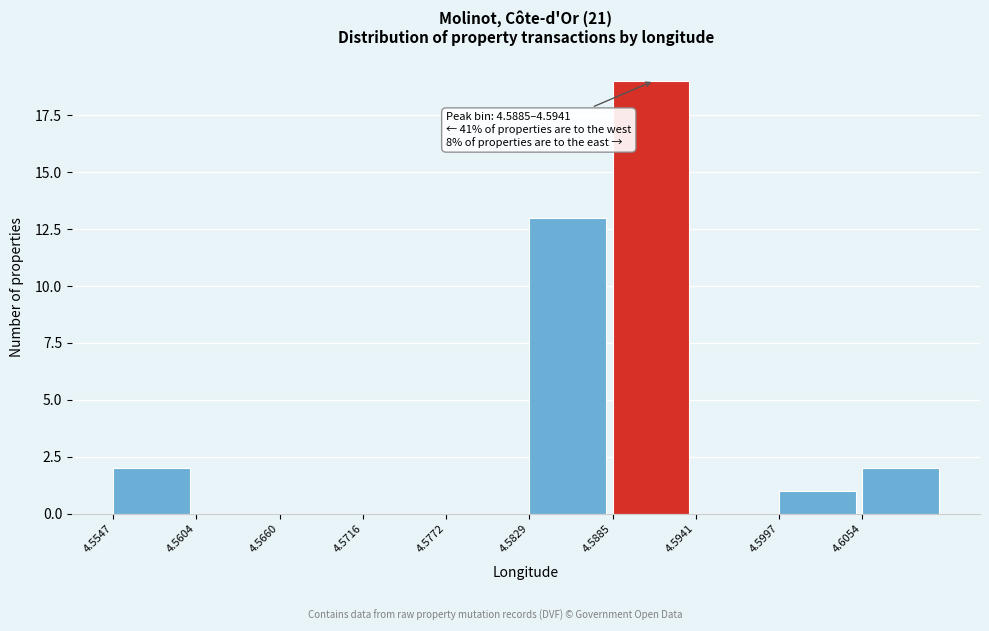

Over which range of the x-axis is the bar tallest?

4.588 to 4.594